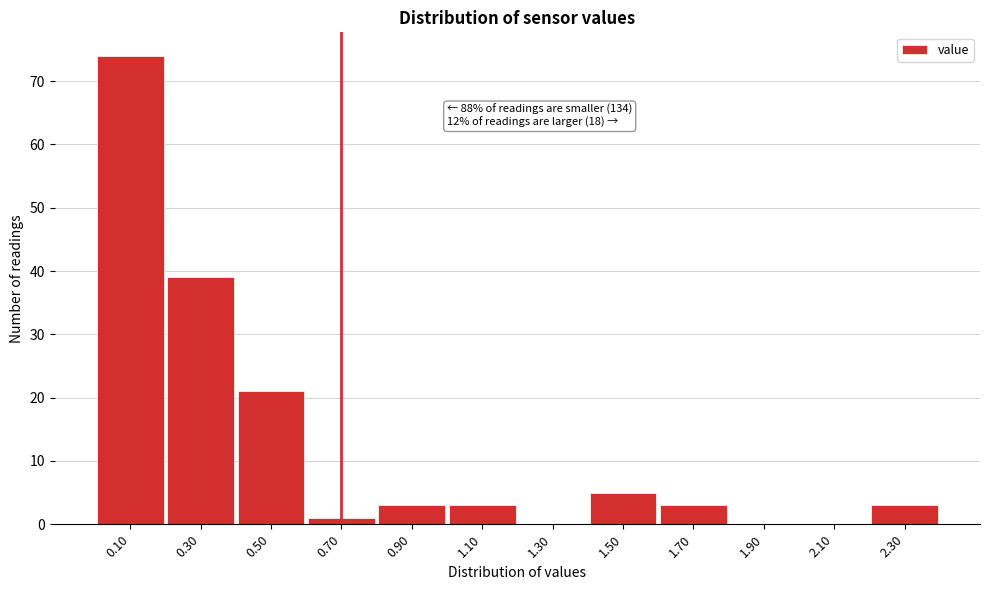

Reading left to right, list all the values displayed in this chart.

0.10=74	0.30=39	0.50=21	0.70=1	0.90=3	1.10=3	1.30=0	1.50=5	1.70=3	1.90=0	2.10=0	2.30=3